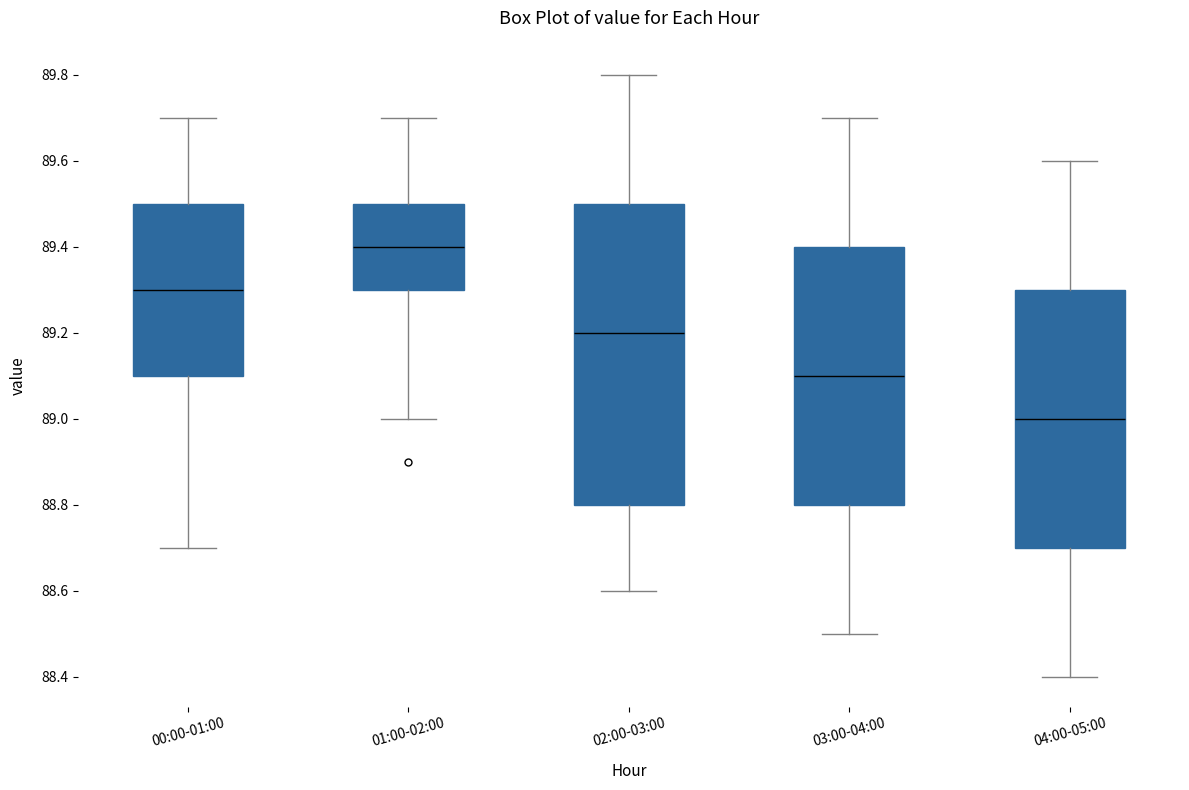

Reading left to right, transcribe this box plot: for each box, give where its median line is, the range the box spans, and where its two whiskers end, as read against the y-axis. The values are not printed on the chart, so give them approximately, as read against the axis.

00:00-01:00: median 89.3, box 89.1 to 89.5, whiskers 88.7 to 89.7
01:00-02:00: median 89.4, box 89.3 to 89.5, whiskers 89.0 to 89.7
02:00-03:00: median 89.2, box 88.8 to 89.5, whiskers 88.6 to 89.8
03:00-04:00: median 89.1, box 88.8 to 89.4, whiskers 88.5 to 89.7
04:00-05:00: median 89.0, box 88.7 to 89.3, whiskers 88.4 to 89.6